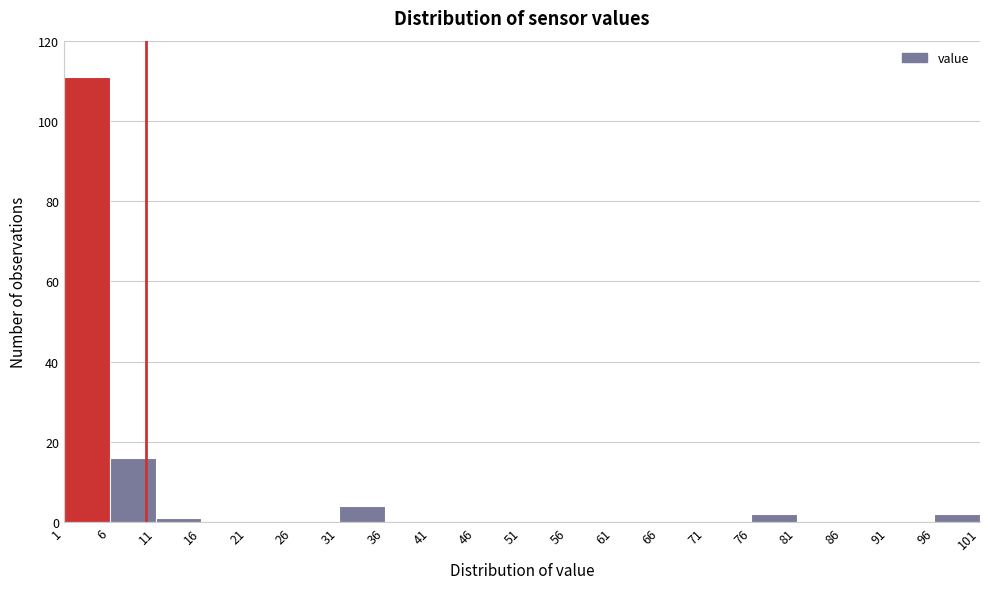

Over which range of the x-axis is the bar tallest?

1 to 6